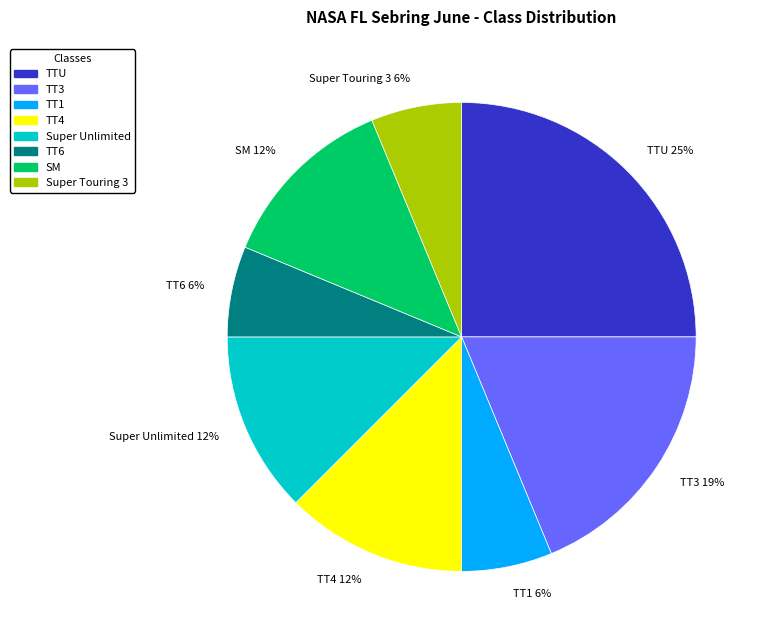

Does any single category account for the majority?

No